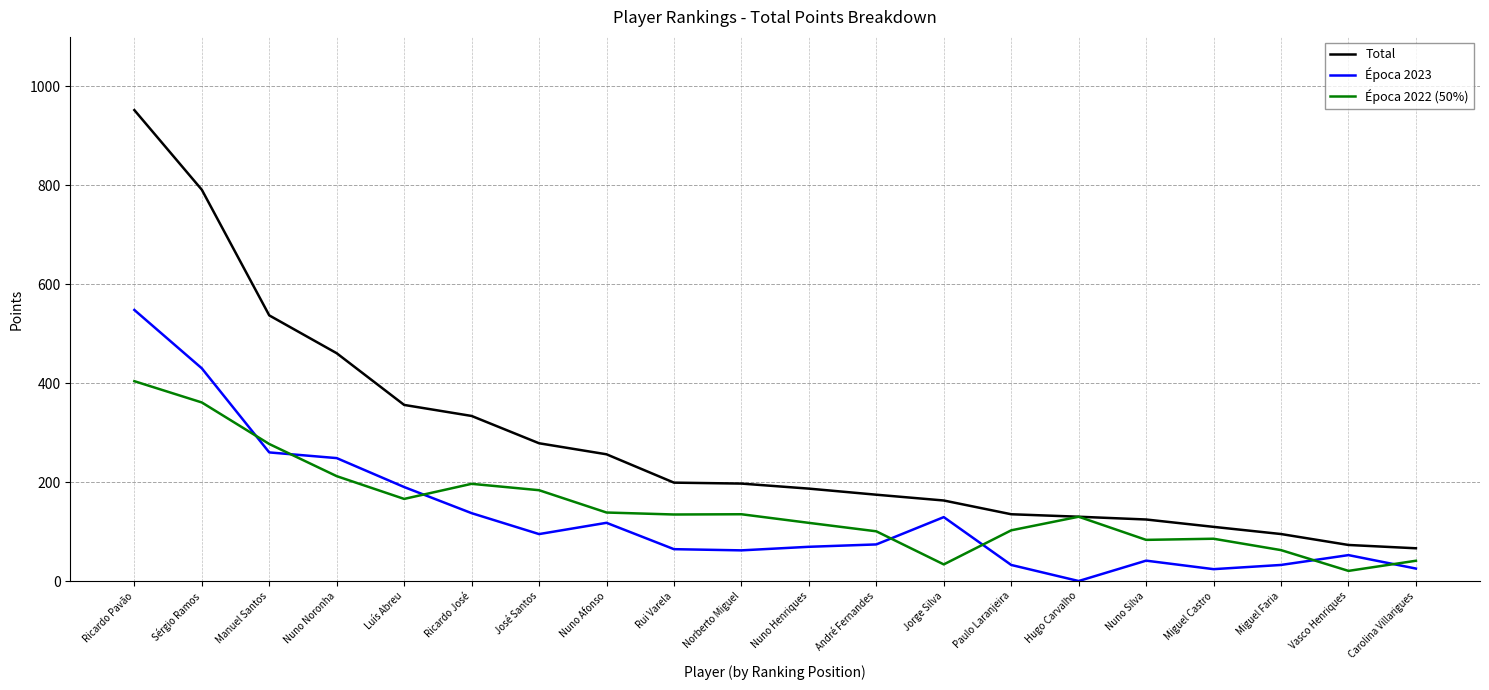

What value does the Total series have at Ricardo José?

333.7